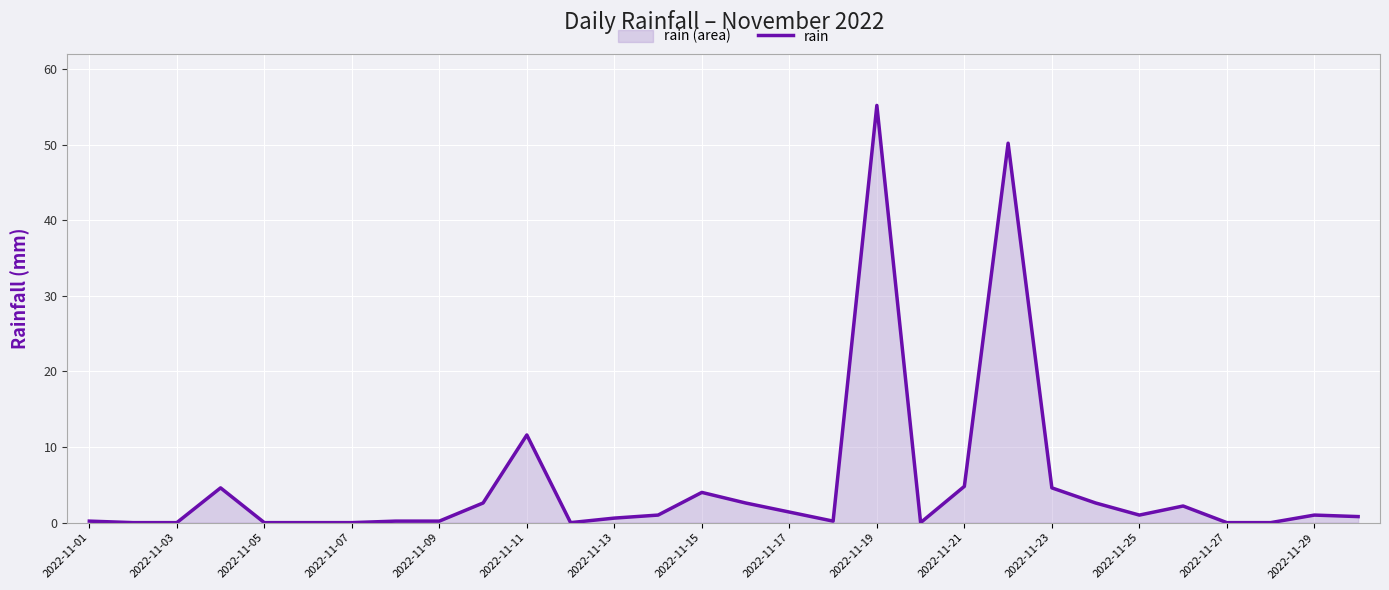

At which label is the value closest to 27?

2022-11-11